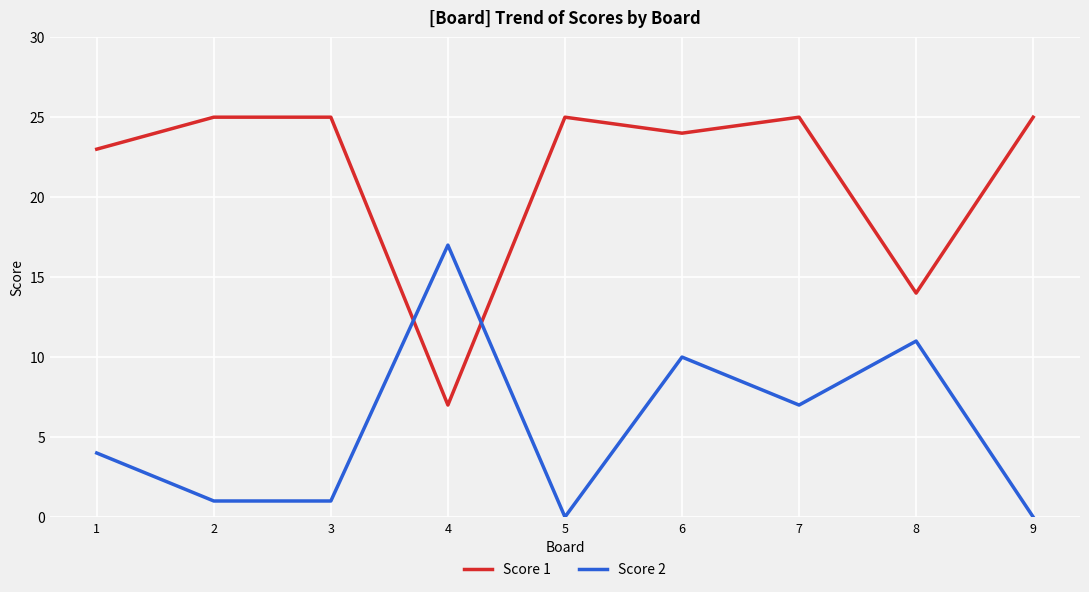

What is the spread (max minus min) of values at 2?

24